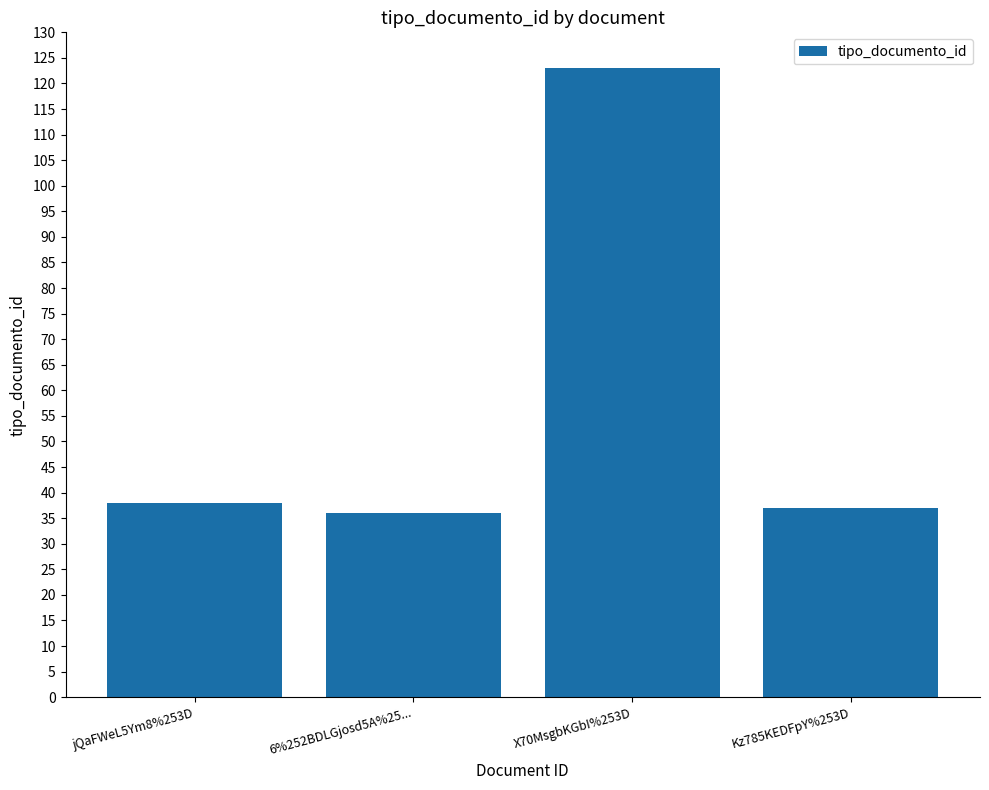

What is the difference between the values at 6%252BDLGjosd5A%25... and jQaFWeL5Ym8%253D?

2